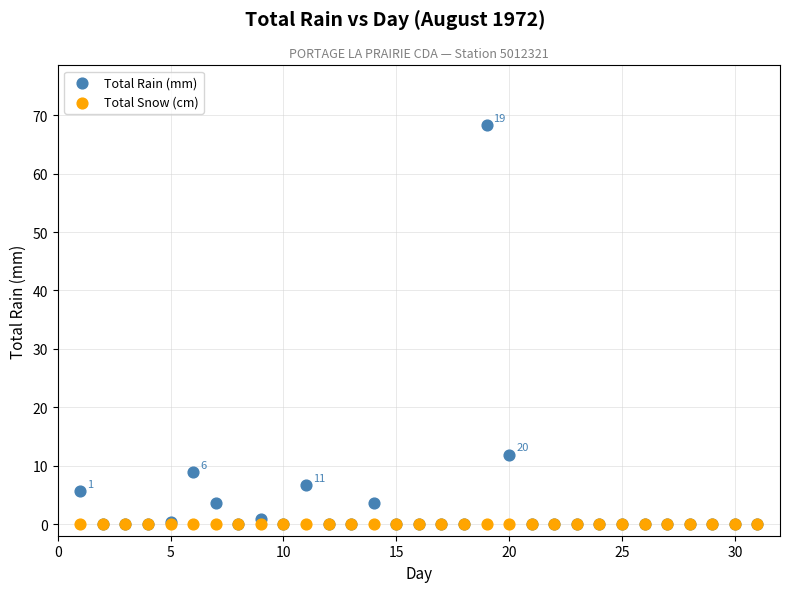

What are all the series names shown in the legend?

Total Rain (mm), Total Snow (cm)